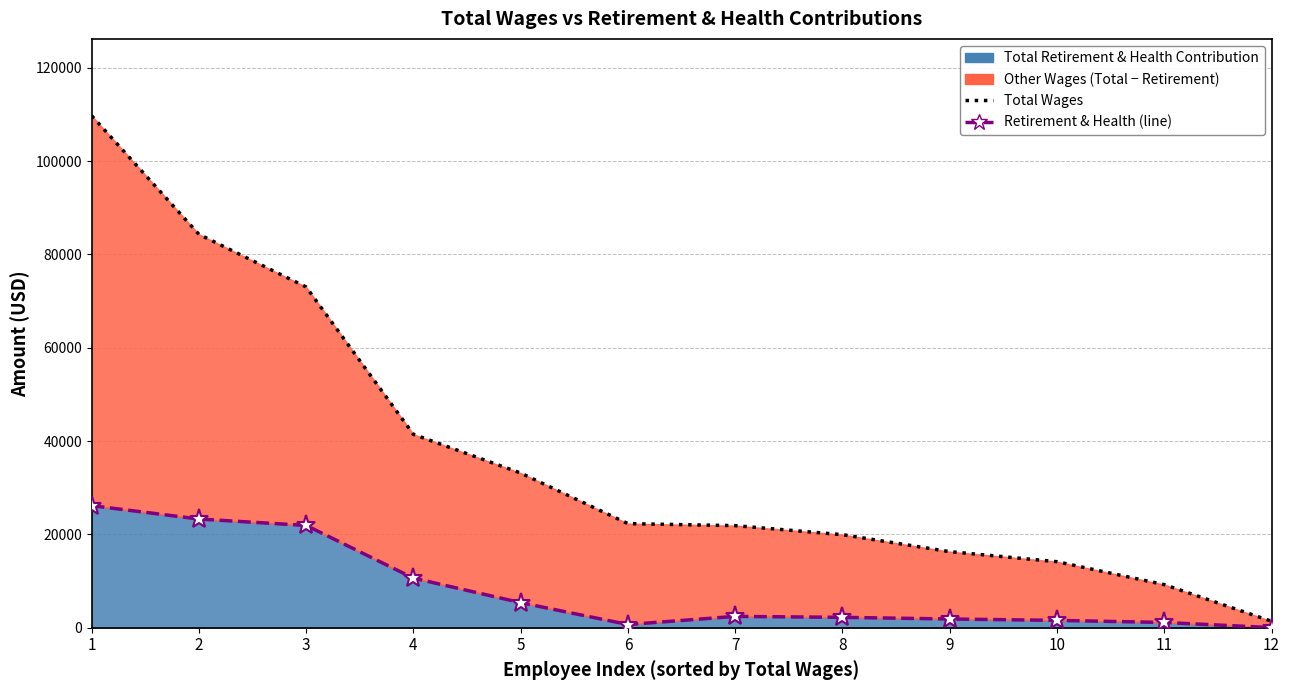

What is the sum of all Total Retirement & Health Contribution (line) values?

97416